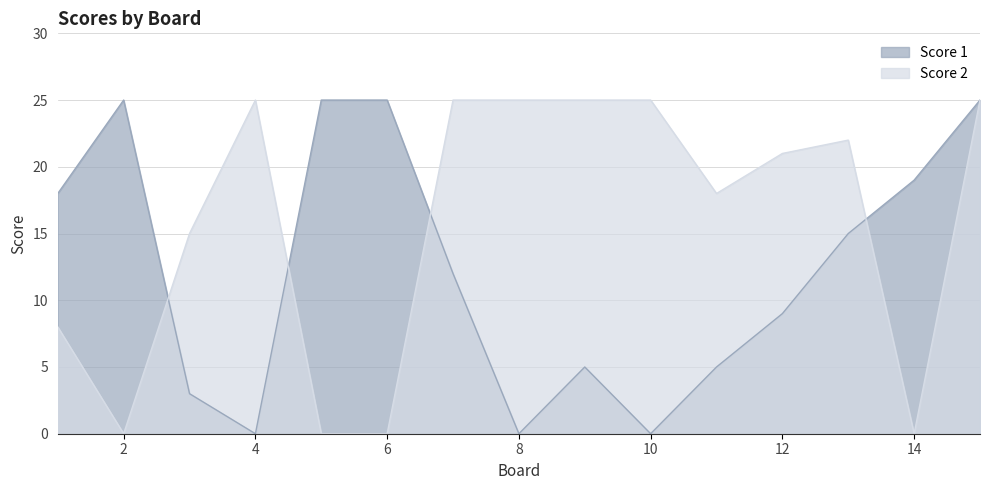

What is the maximum value for Score 2?

25